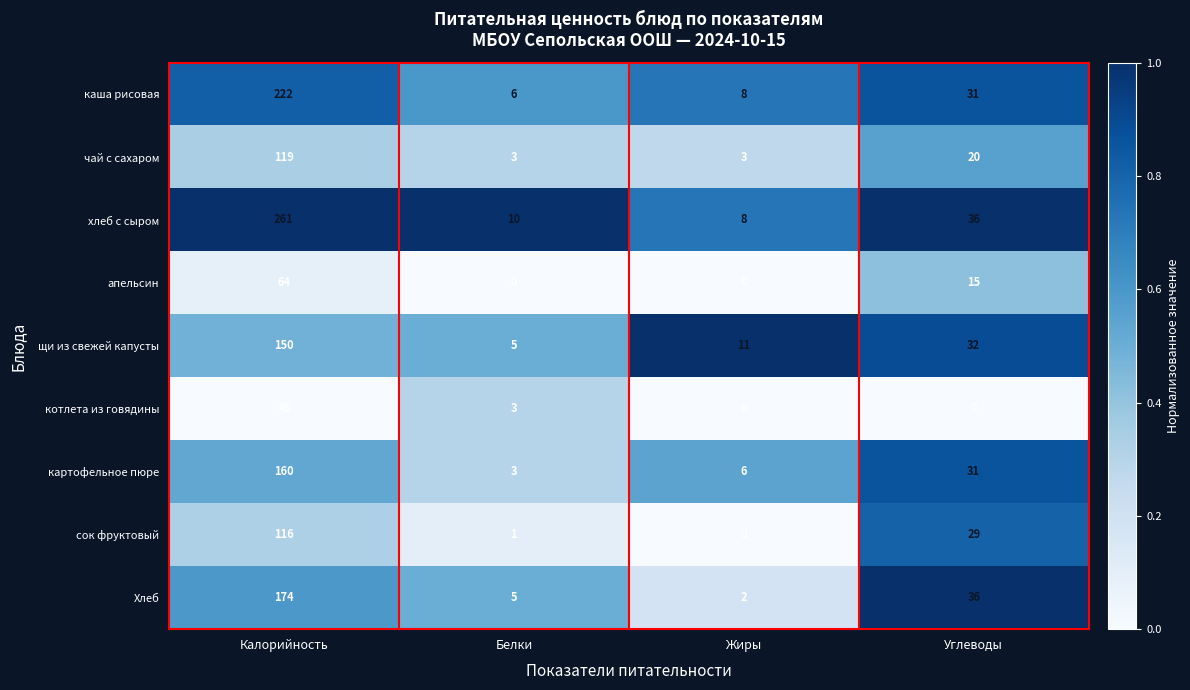

What is the difference between the second highest and second lowest values in the апельсин series?

15